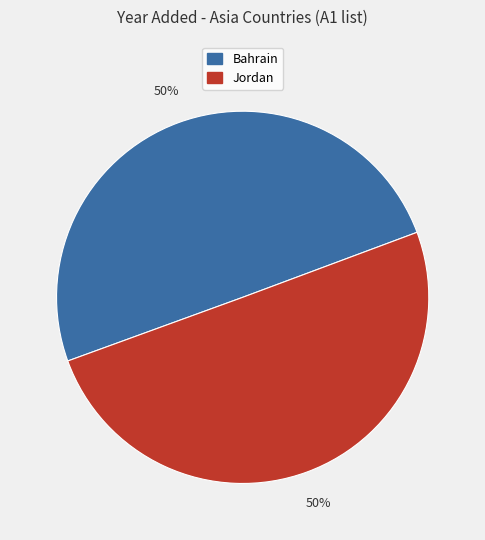

Is the sum of Jordan and Bahrain greater than half?

Yes